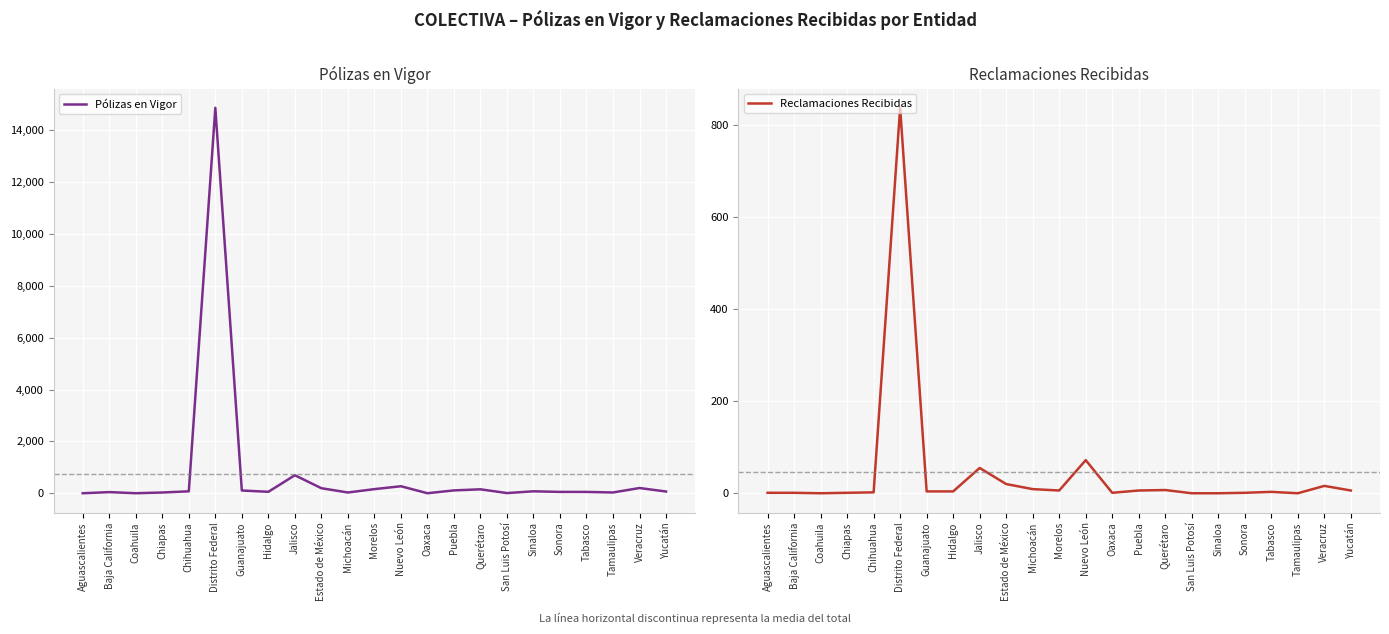

What is the value of the Pólizas en Vigor point at the 16th from the left?

155